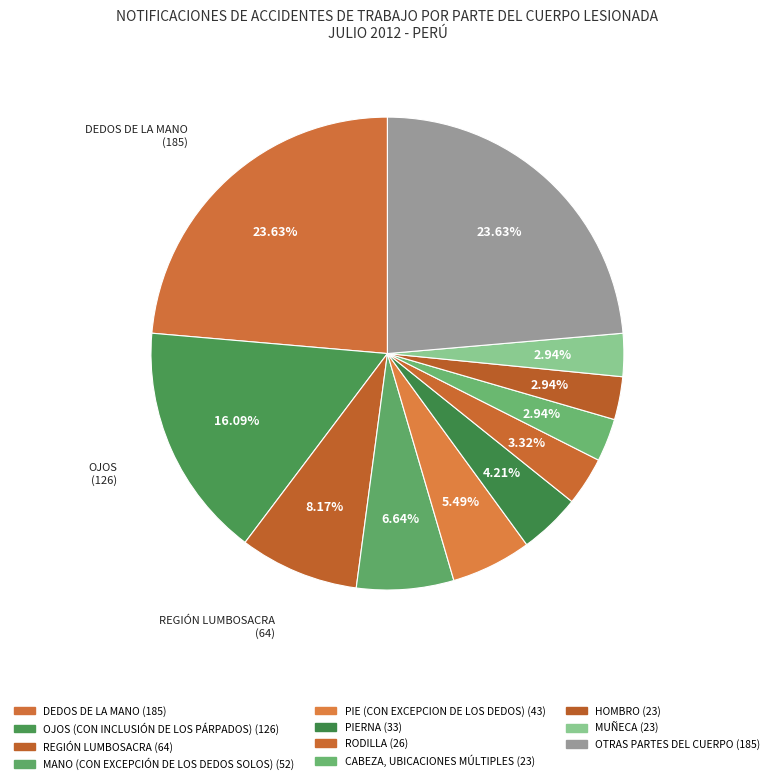

How many slices are in this pie chart?

11